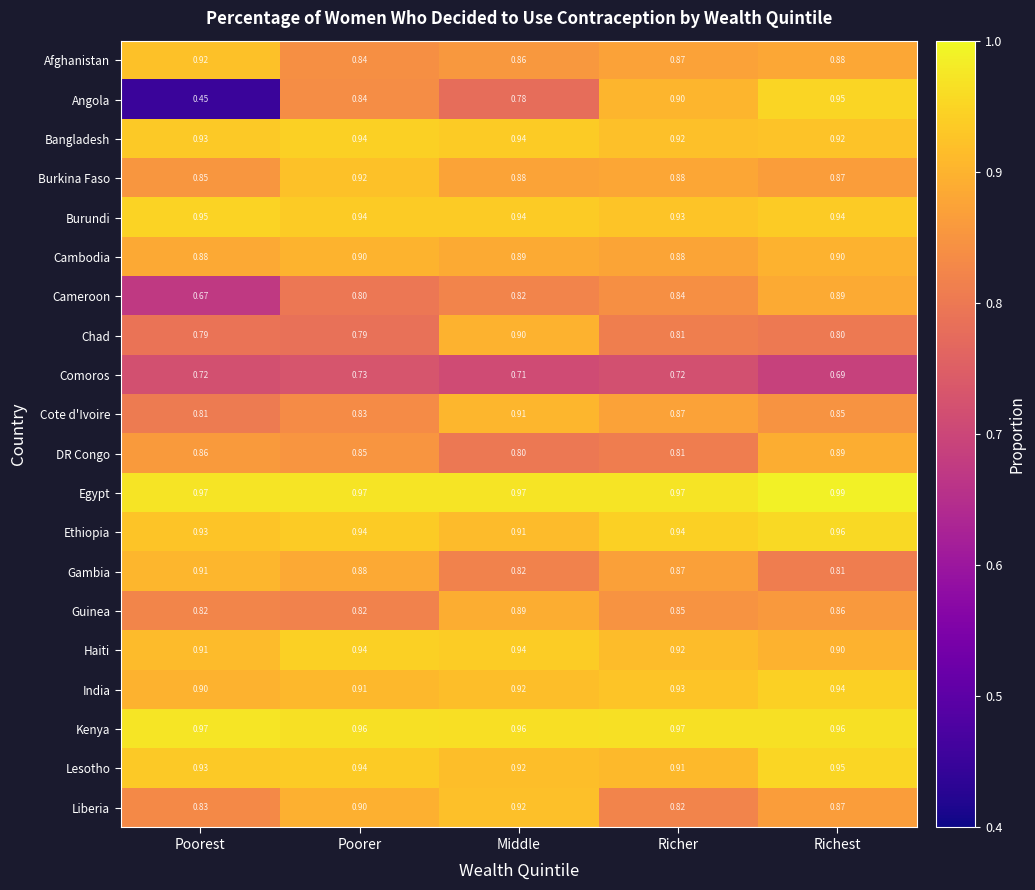

At which category is the sum across all series the highest?

Richest